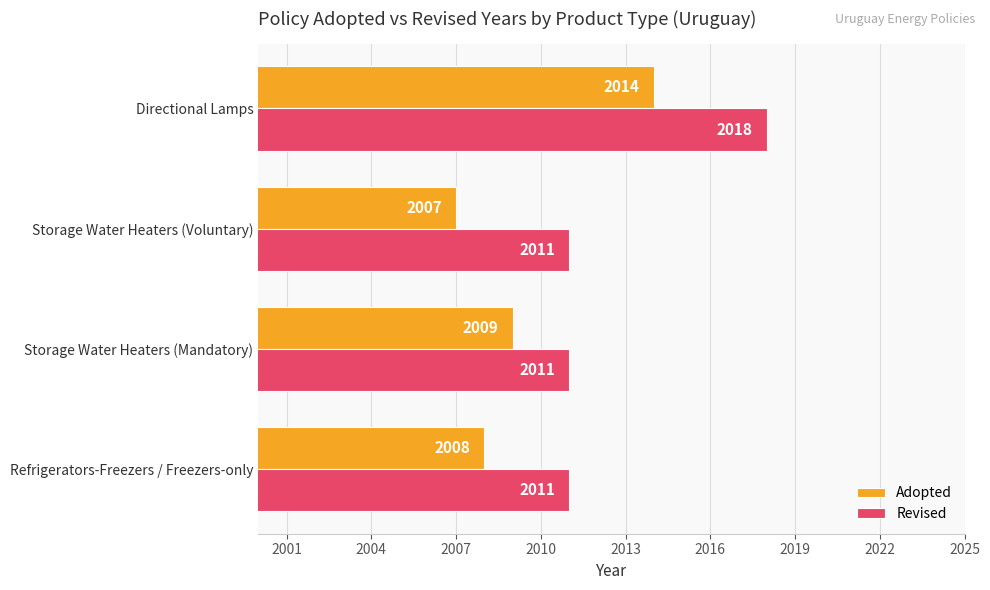

What is the difference between the highest and lowest values at Refrigerators-Freezers / Freezers-only?

3